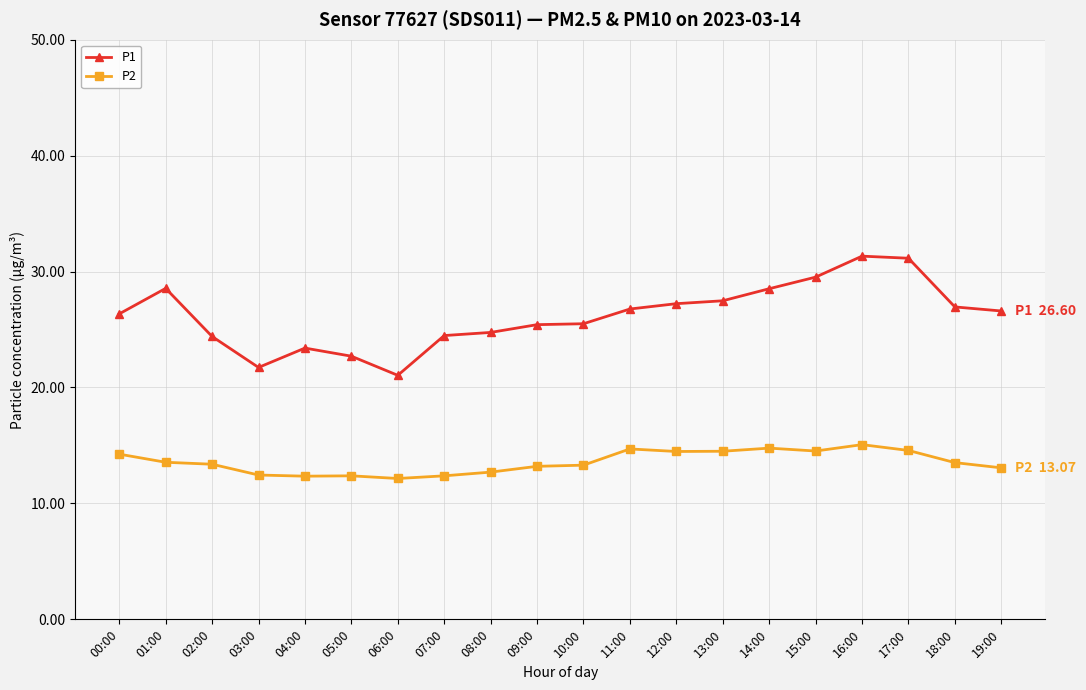

What is the sum of the P2 values at 04:00 and 01:00?

25.9